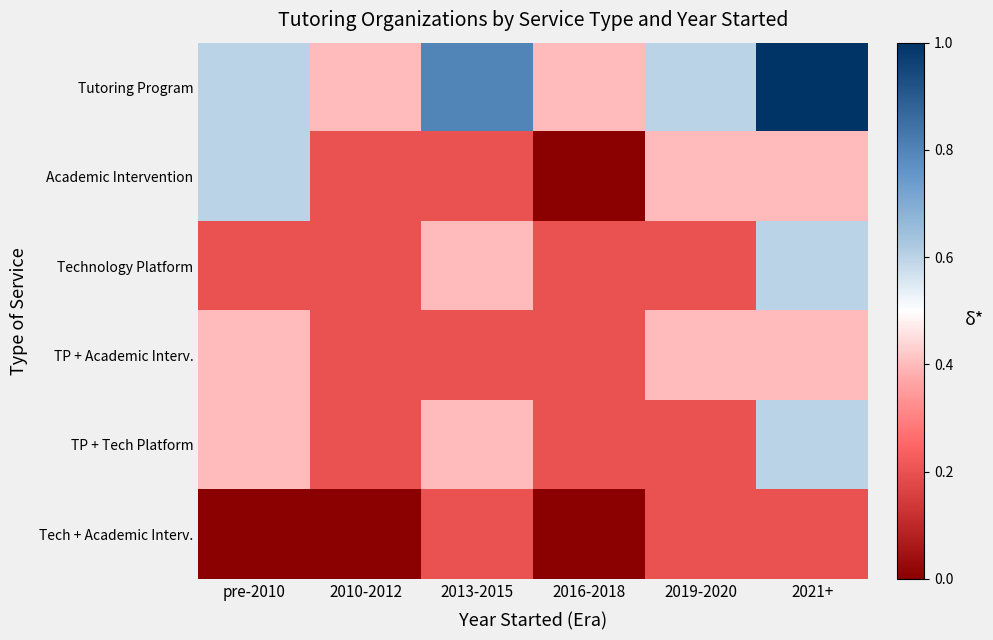

How many series are shown in this chart?

6